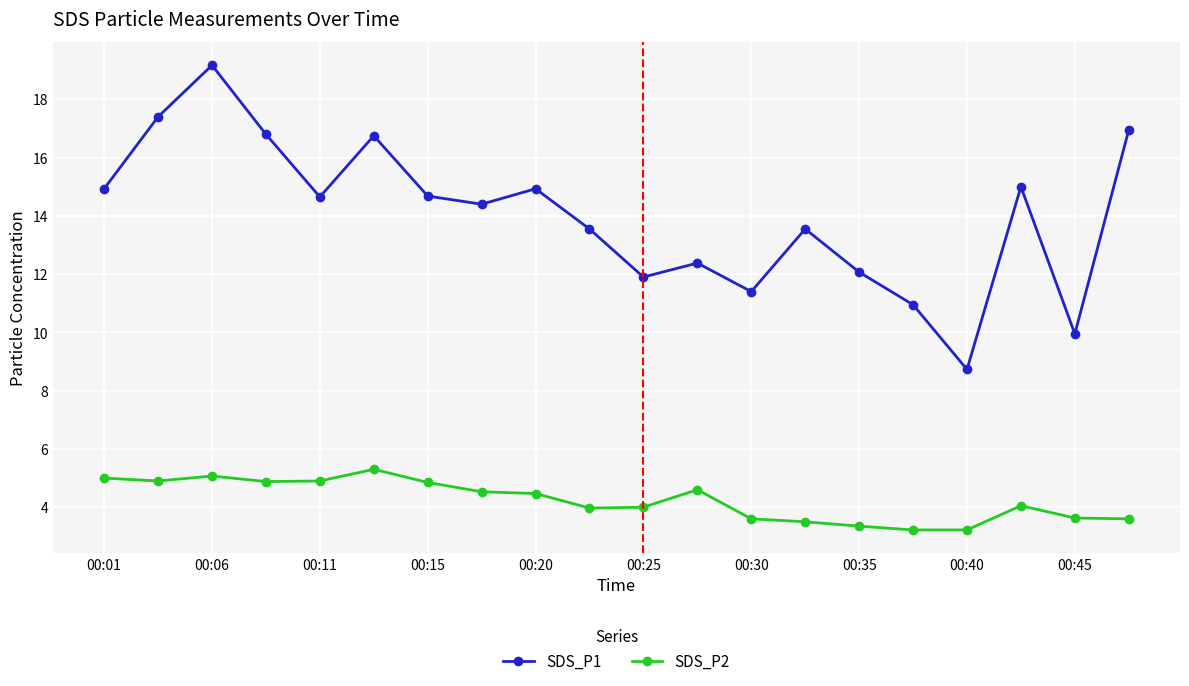

What is the average value of the SDS_P1 series?

14.0